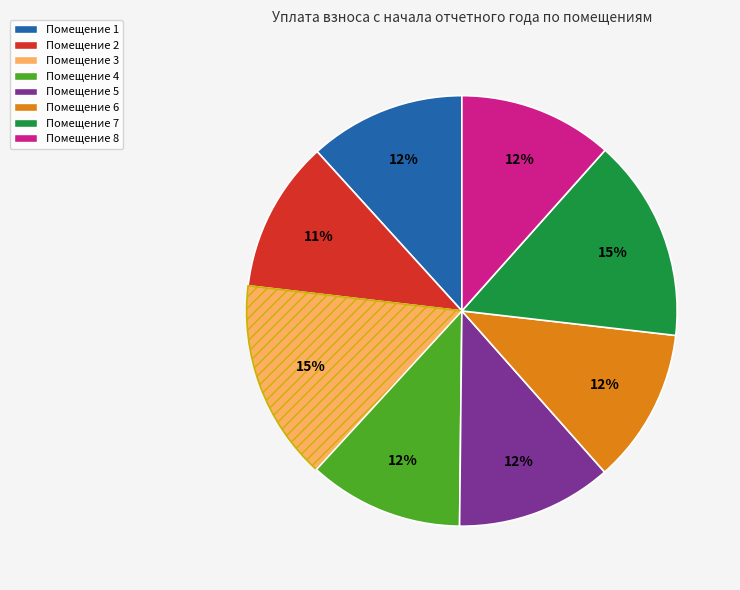

The Помещение 5 slice represents 24% of the pie. True or false?

False